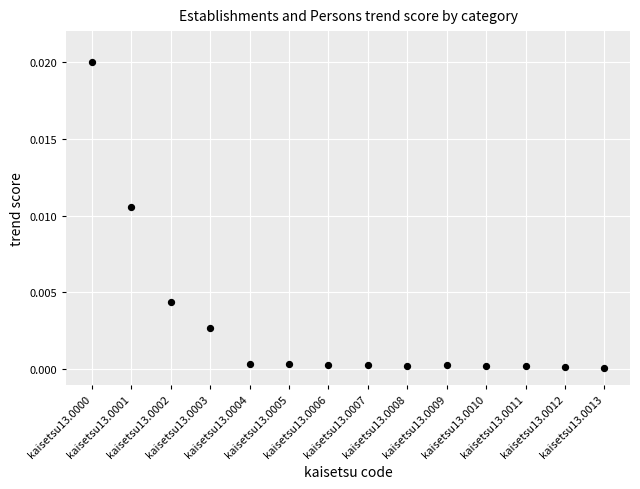

How many data points are displayed?

14